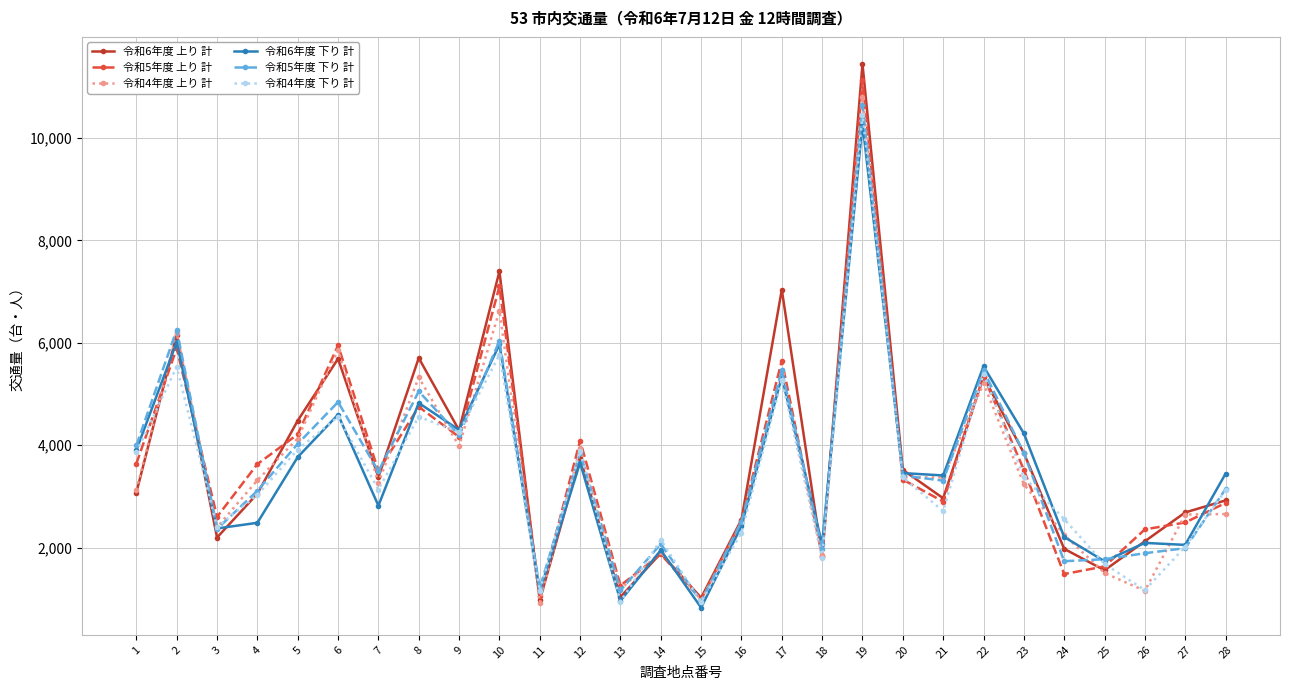

What is the spread (max minus min) of values at 16?

254.0